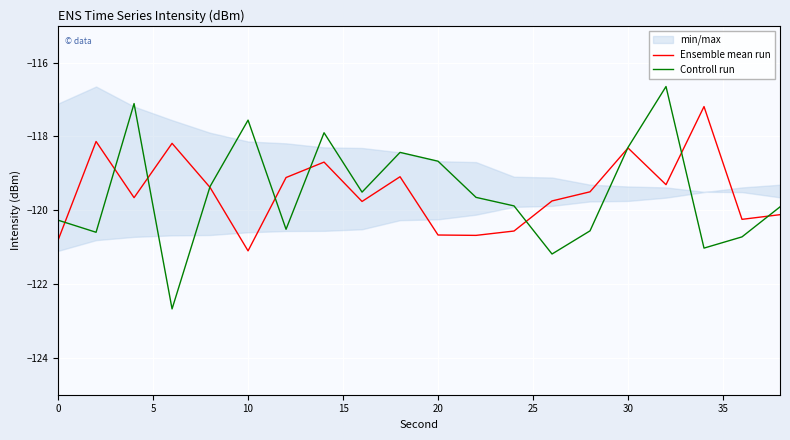

Which series ends up on top after the final intersection of Ensemble mean run and Controll run?

Controll run